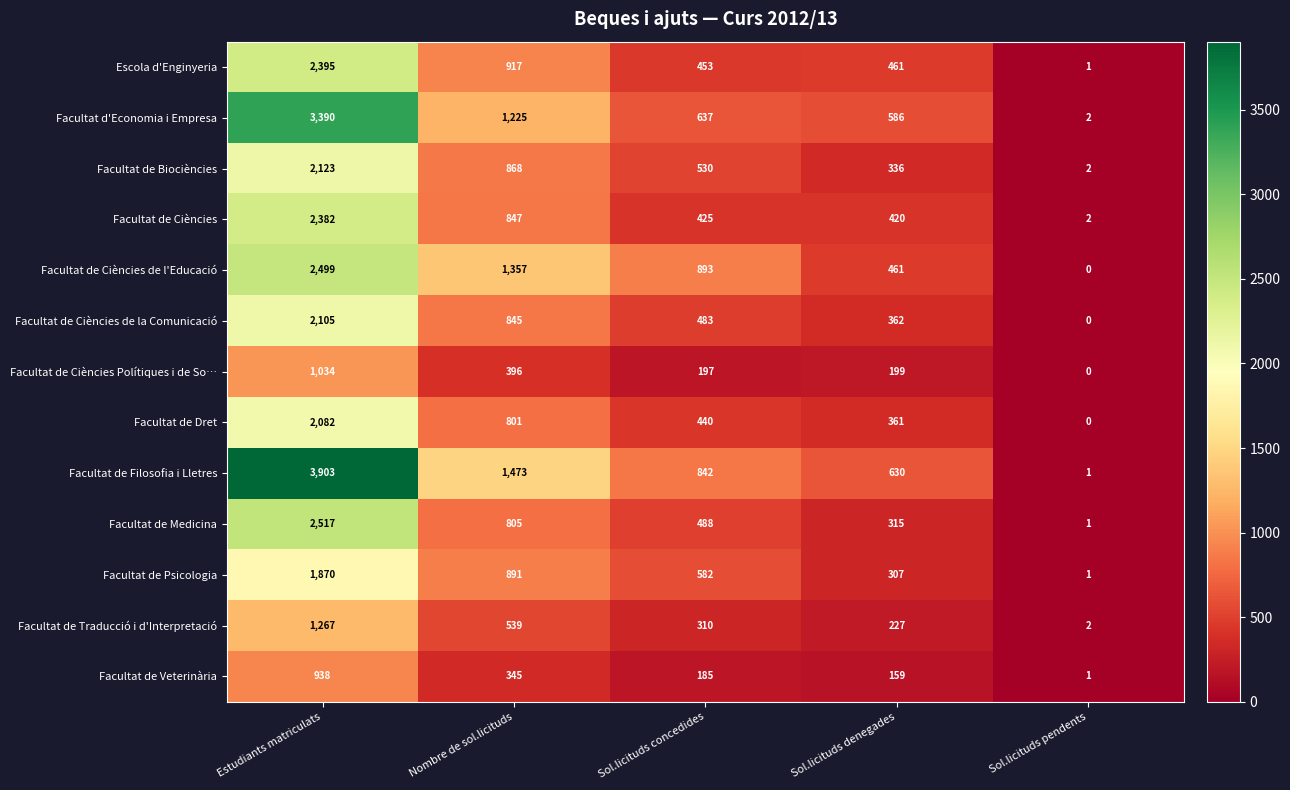

What is the maximum value shown in the chart?

3903